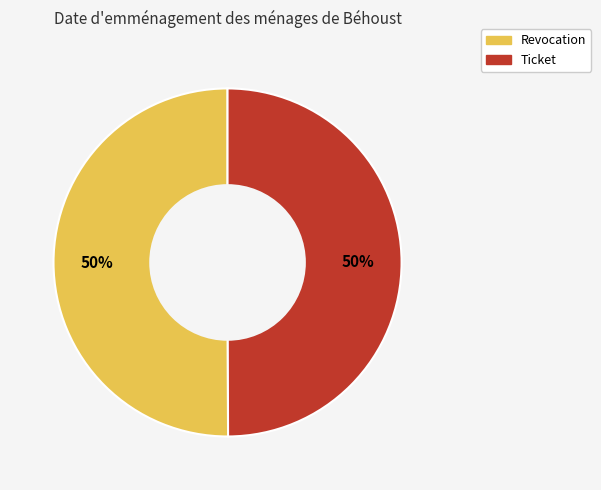

How many slices are in this pie chart?

2